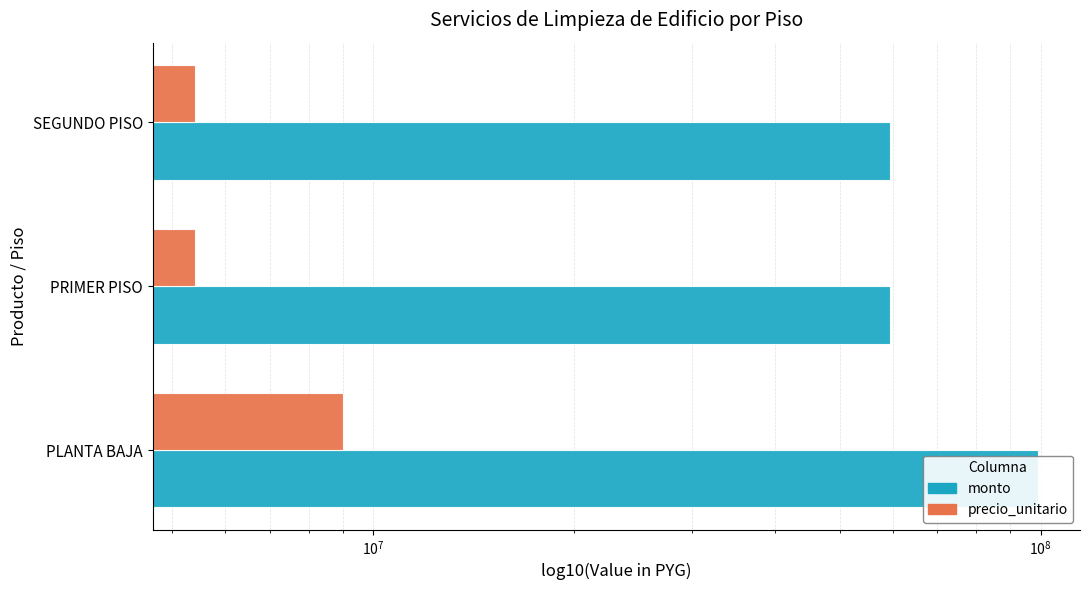

How many monto values are between 59400000 and 99000000?

3